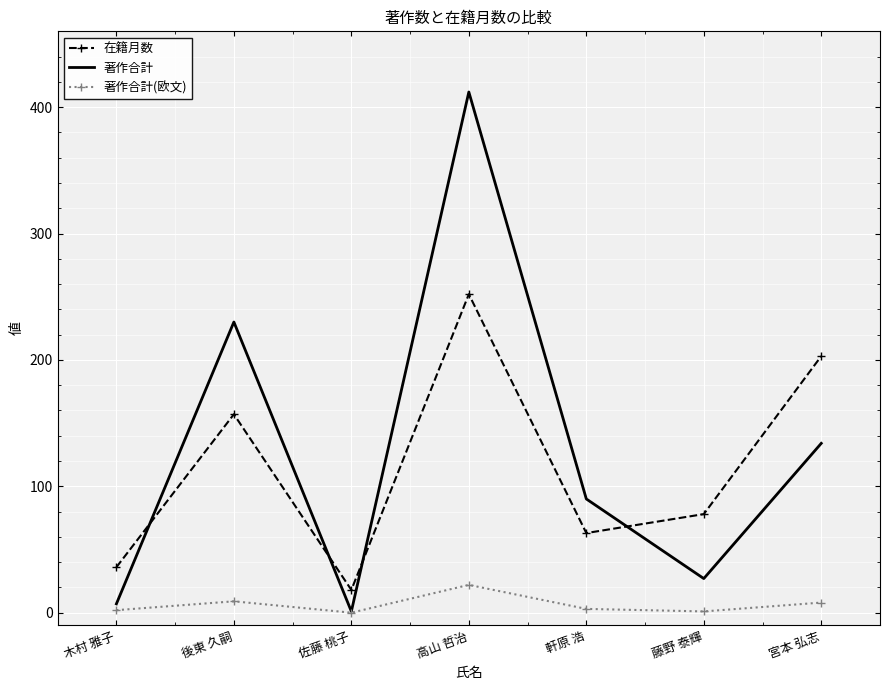

How many interior local peaks does the 著作合計(欧文) series have?

2